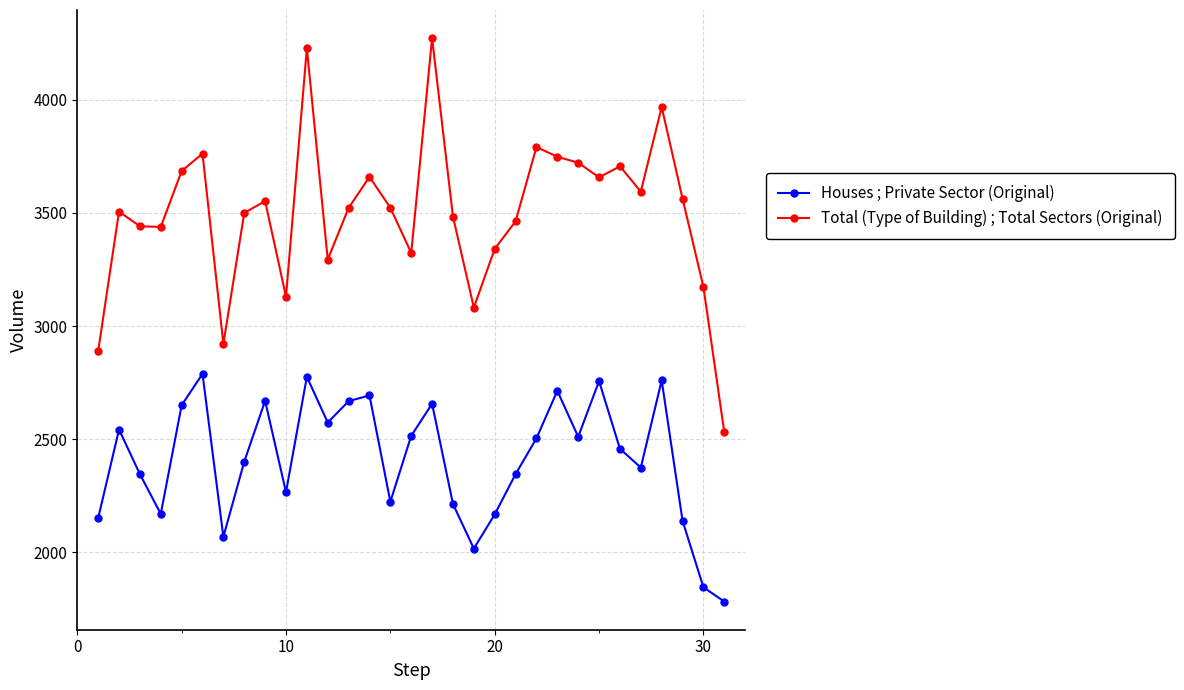

Which series has the largest total across all categories?

Total (Type of Building) ; Total Sectors (Original)